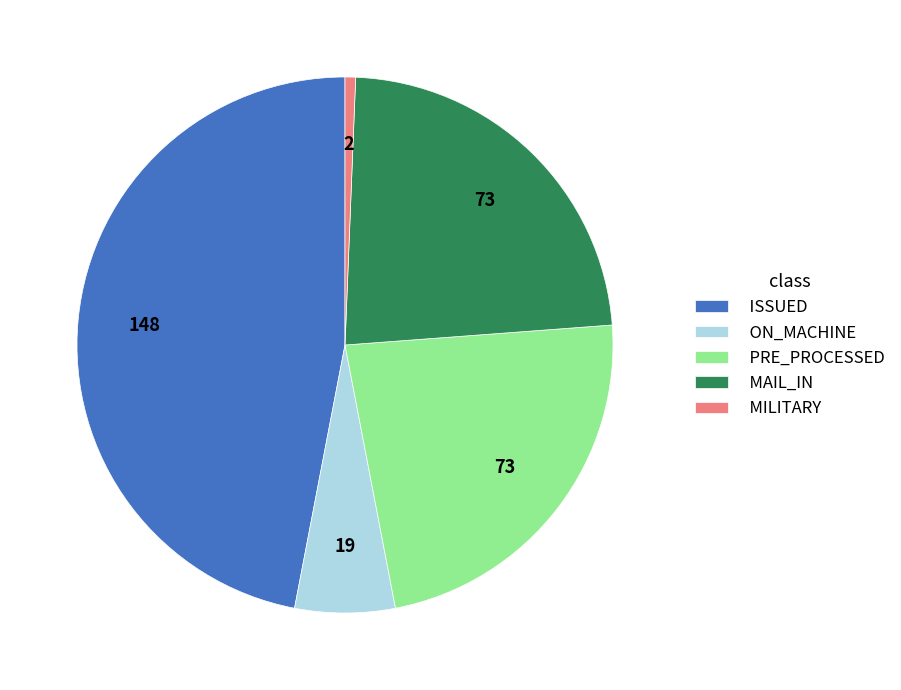

Combined, do PRE_PROCESSED and MAIL_IN account for over 50%?

No